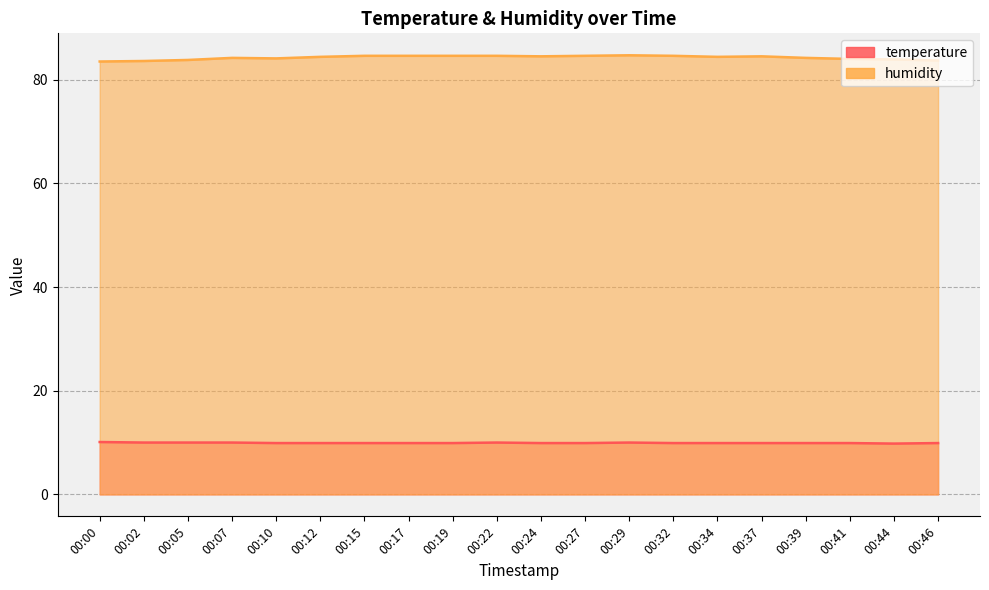

Between 00:10 and 00:27, which series saw the biggest shift?

humidity